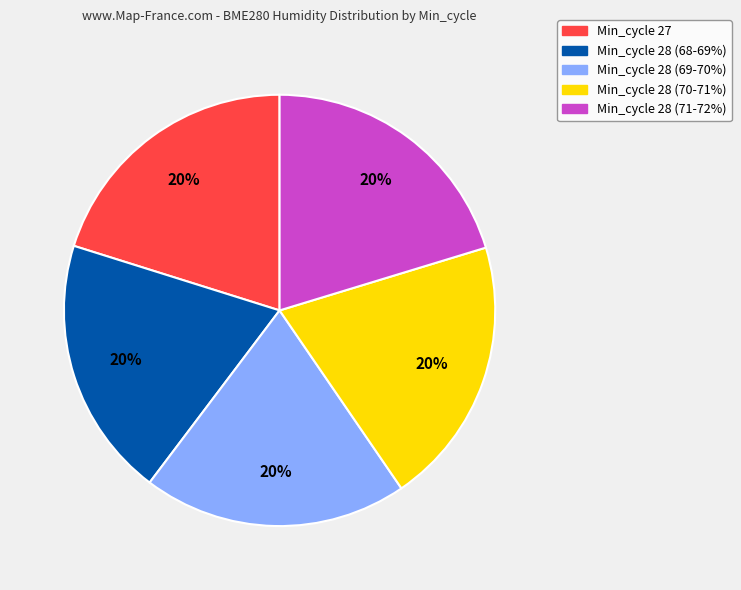

Is there a majority slice in this chart?

No